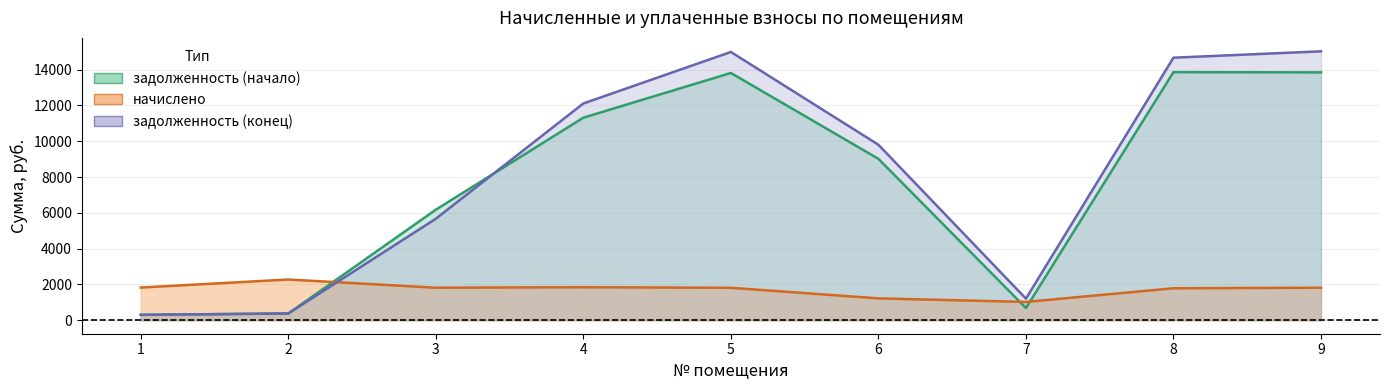

What is the approximate value of задолженность (начало) at 1?

304.6